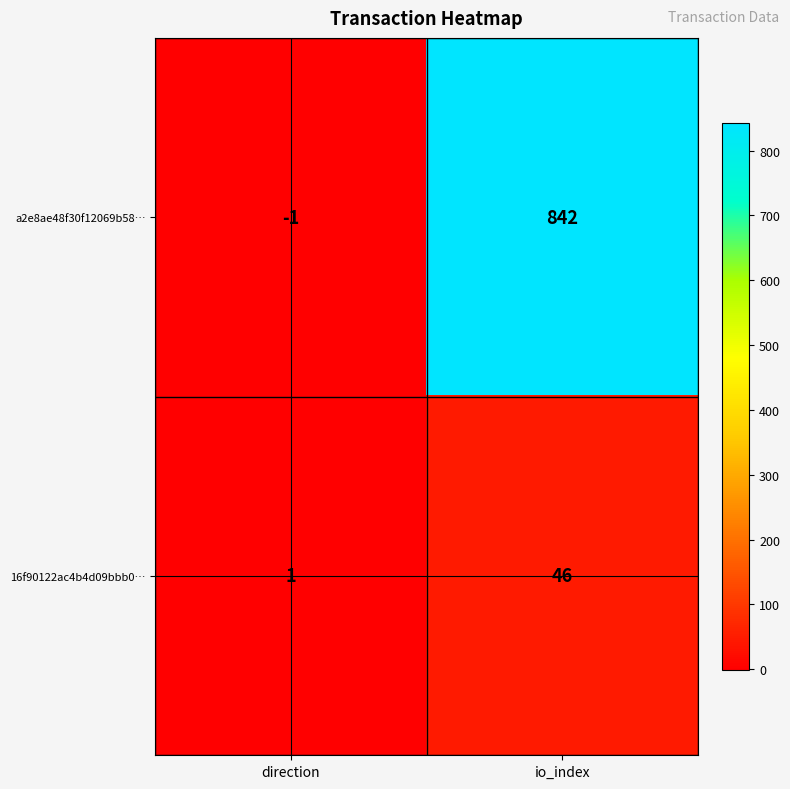

What is the sum of all a2e8ae48f30f12069b58… values?

841